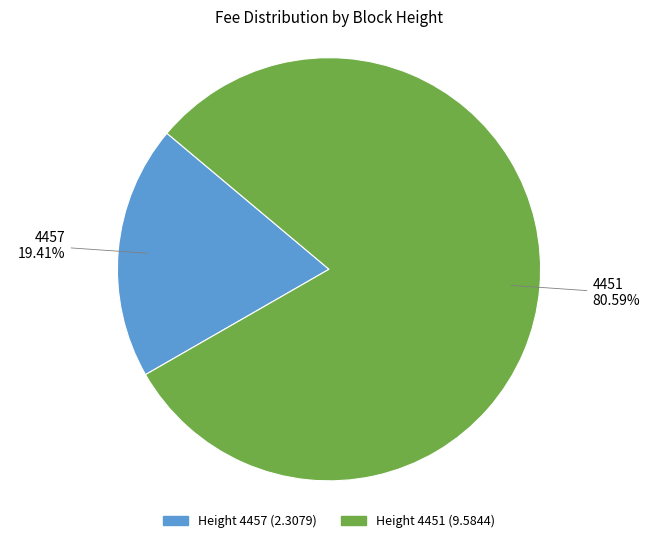

How many segments does this pie chart have?

2